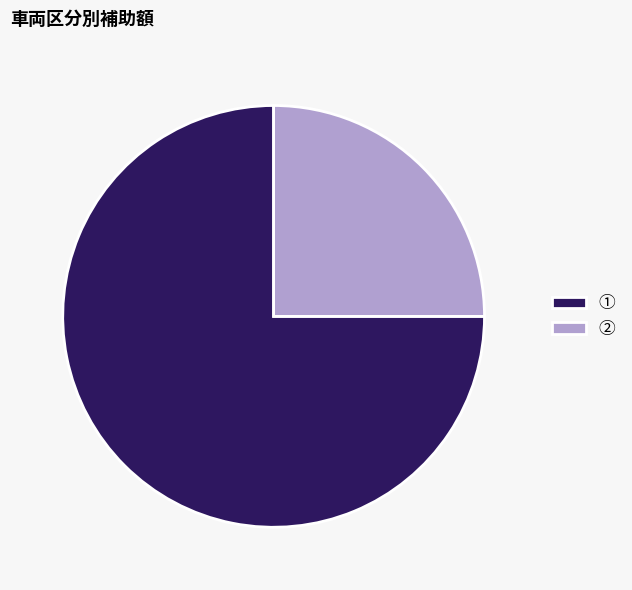

Is the sum of ① and ② greater than half?

Yes